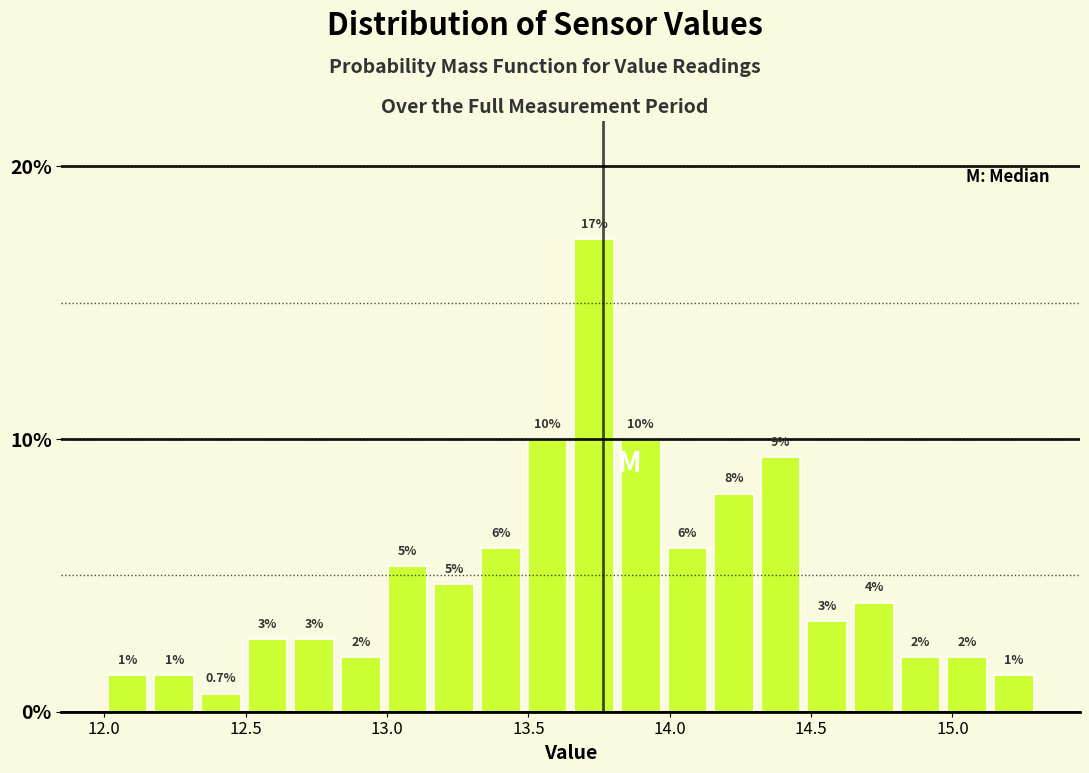

Around what value on the x-axis is the tallest bar? Give the approximate position of its centre, as read against the axis.

13.75